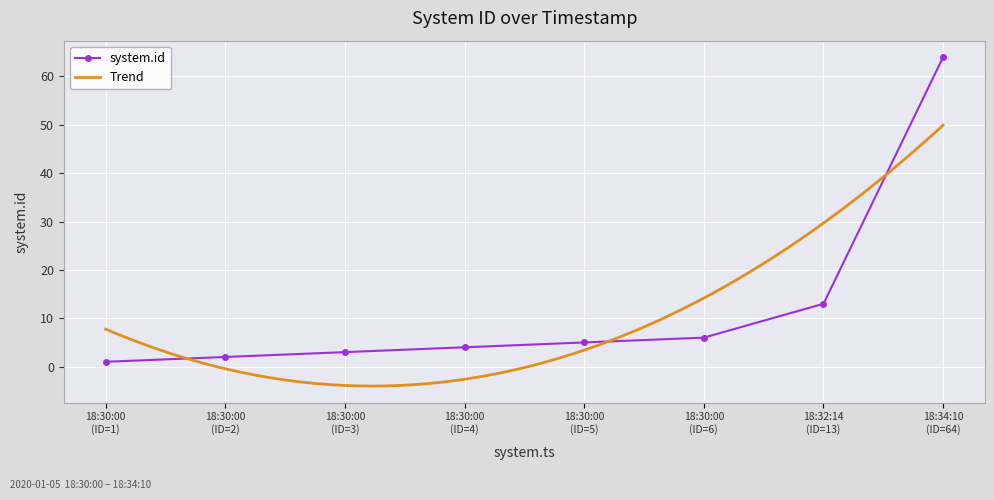

What is the maximum value for system.id?

64